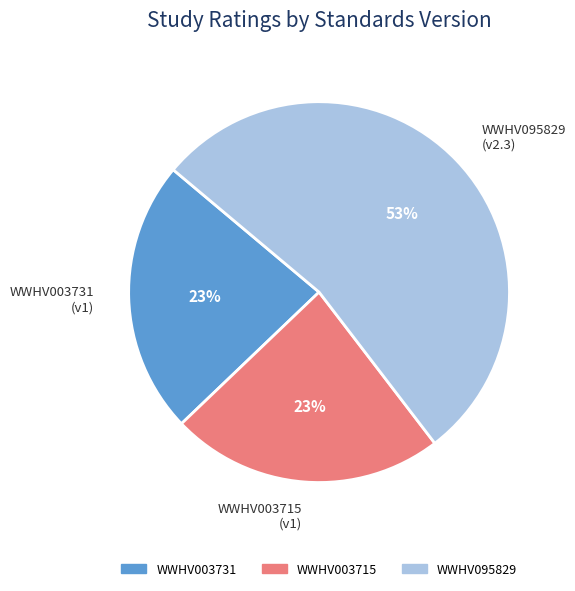

The WWHV003715 slice represents 32% of the pie. True or false?

False